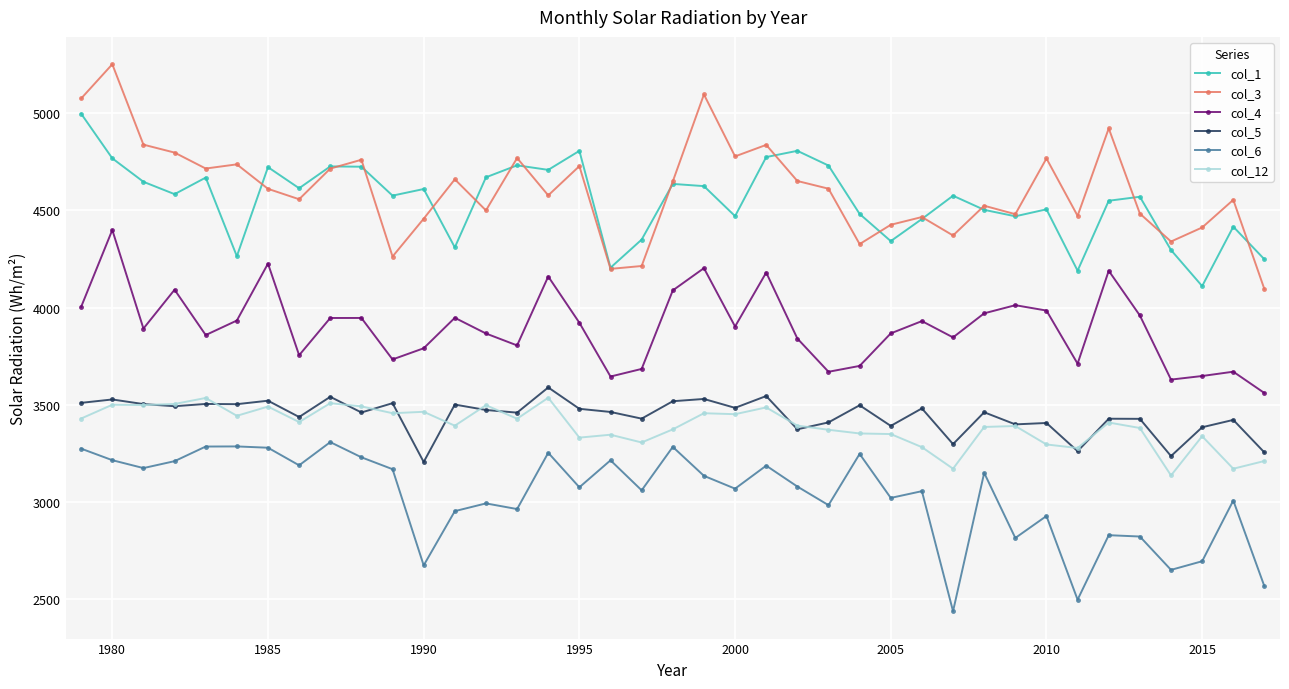

What is the smallest value displayed?

2437.7